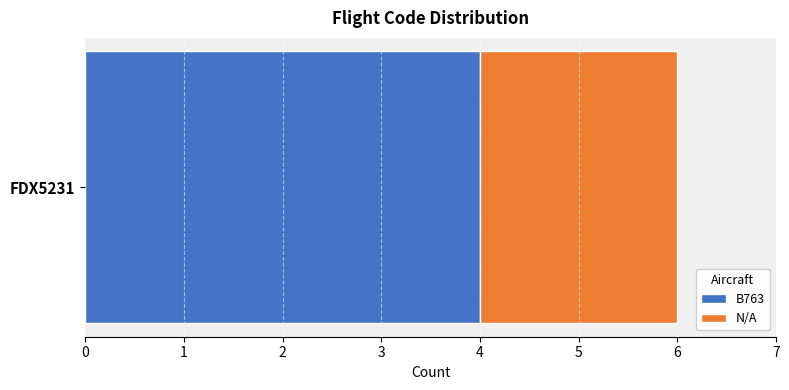

List the labels in order of B763 value, largest first.

FDX5231